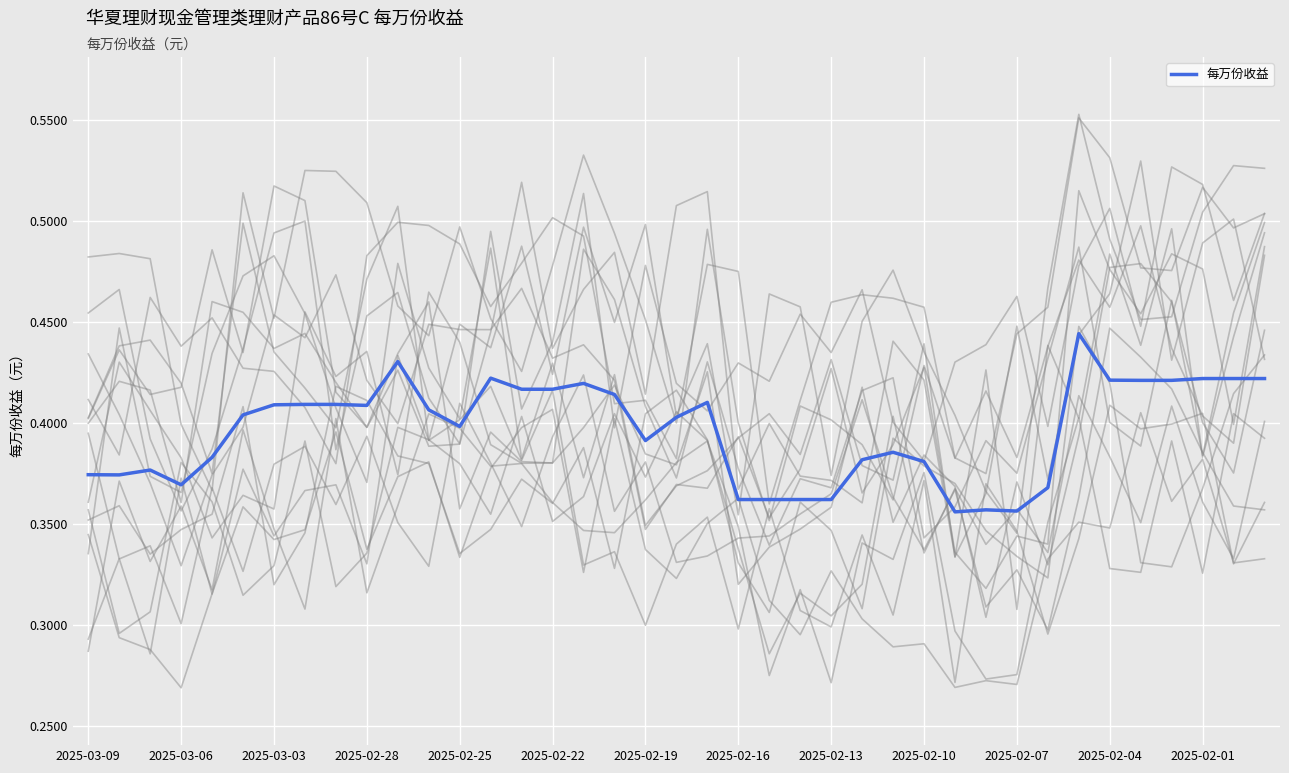

What is the value of the 27th point from the left?

0.4